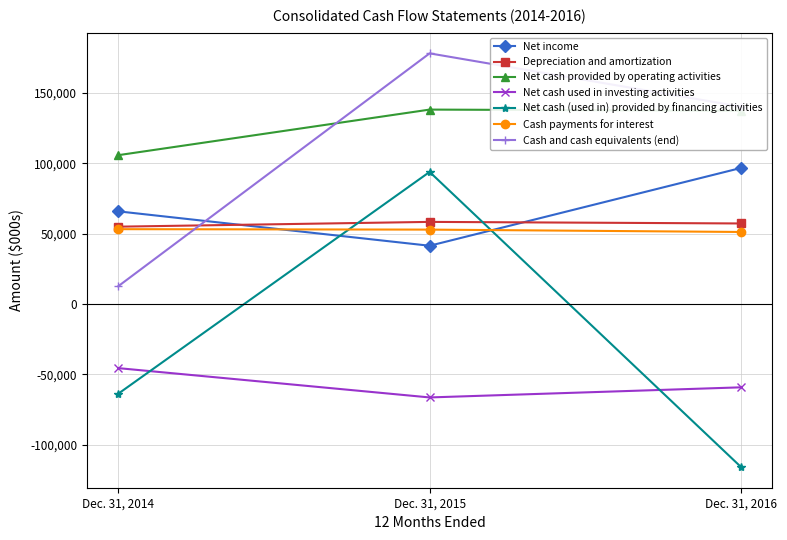

Which category has the lowest value in the Net income series?

Dec. 31, 2015